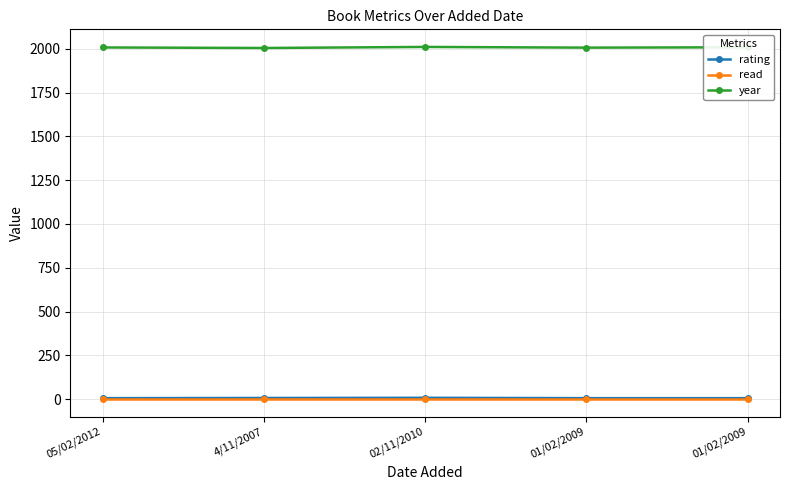

What is the label of the 2nd point from the right?

01/02/2009